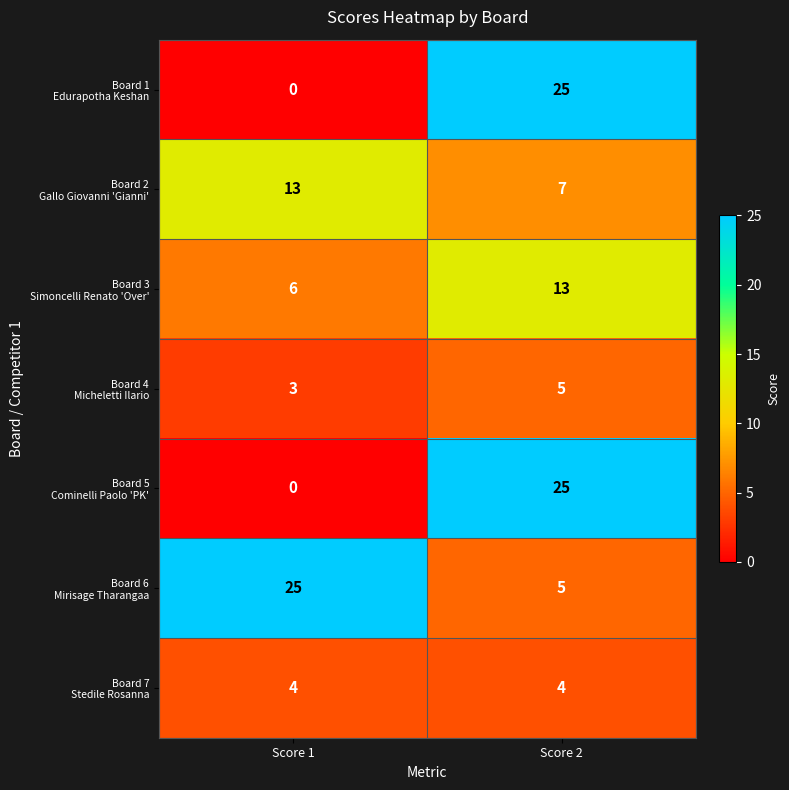

At which category is the sum across all series the highest?

Score 2